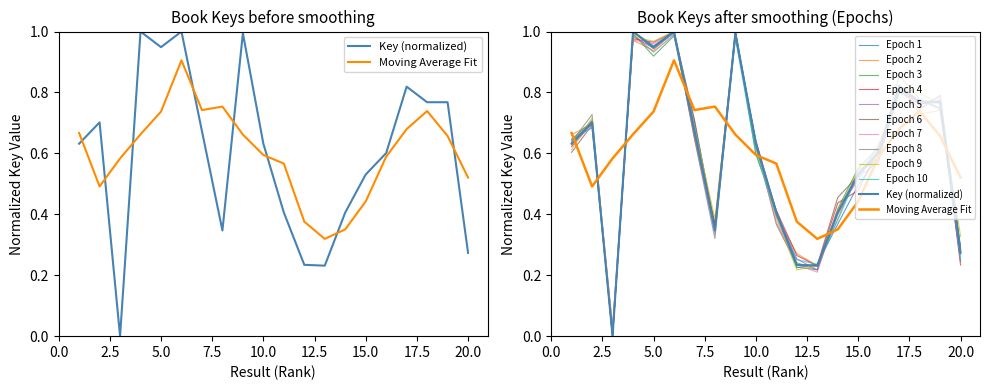

Reading left to right, list all the values displayed in this chart.

1=0.6	2=0.7	3=0.0	4=1.0	5=0.9	6=1.0	7=0.7	8=0.3	9=1.0	10=0.6	11=0.4	12=0.2	13=0.2	14=0.4	15=0.5	16=0.6	17=0.8	18=0.8	19=0.8	20=0.3